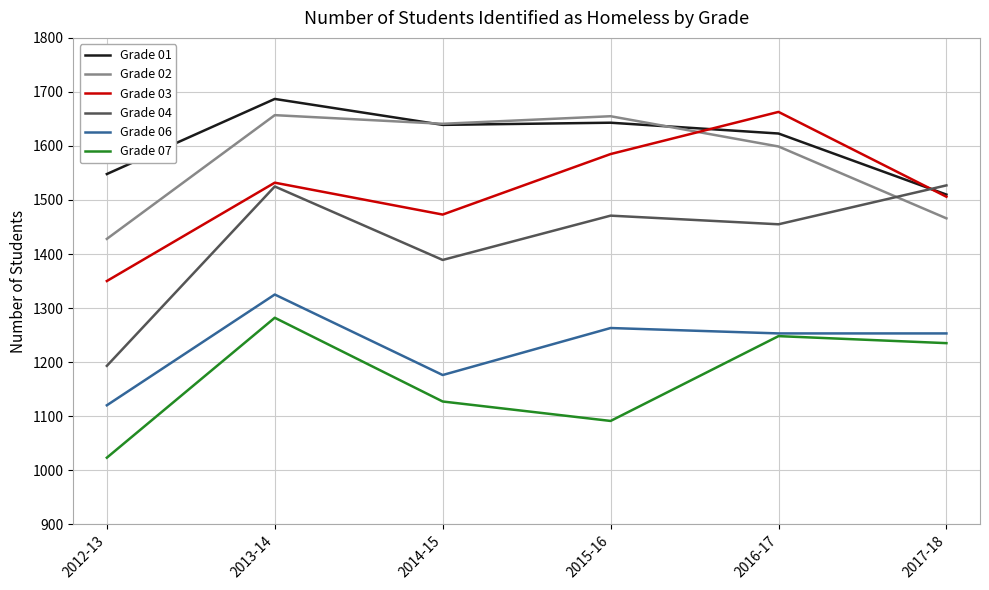

What is the sum of all Grade 07 values?

7006